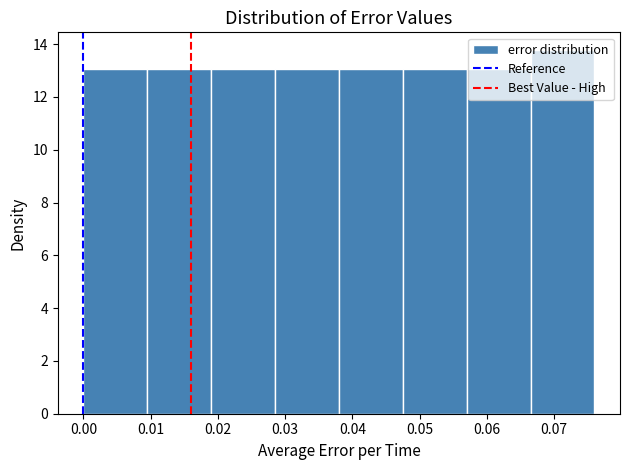

Which range on the x-axis has the tallest bar?

0.067 to 0.076